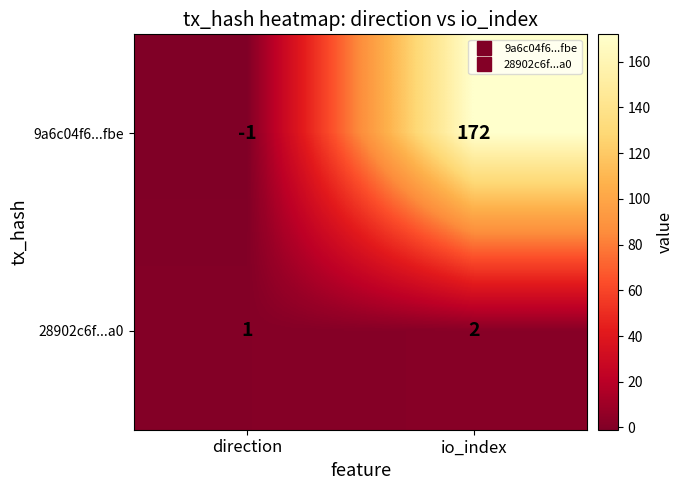

Rank the series at direction from lowest to highest value.

9a6c04f6...fbe, 28902c6f...a0